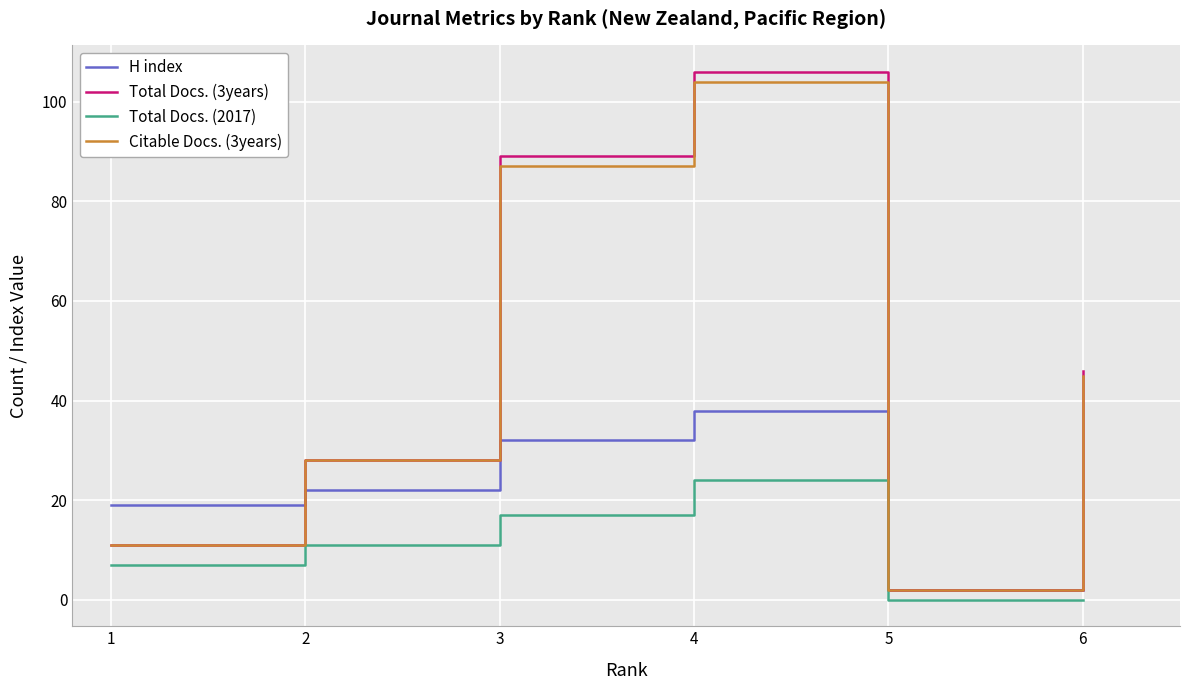

Count the number of data series in this chart.

4